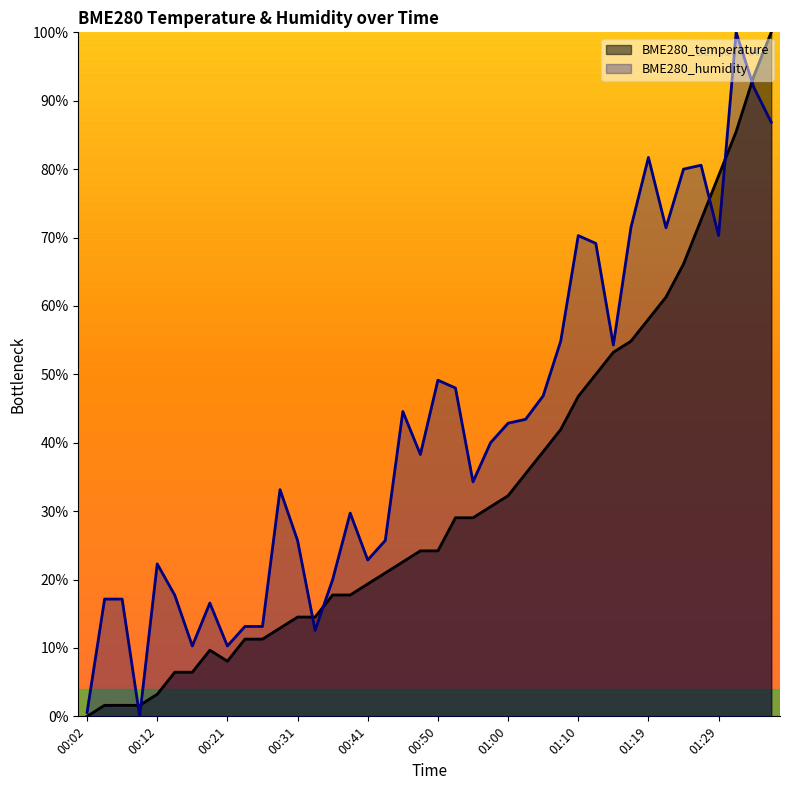

What are all the series names shown in the legend?

BME280_temperature, BME280_humidity